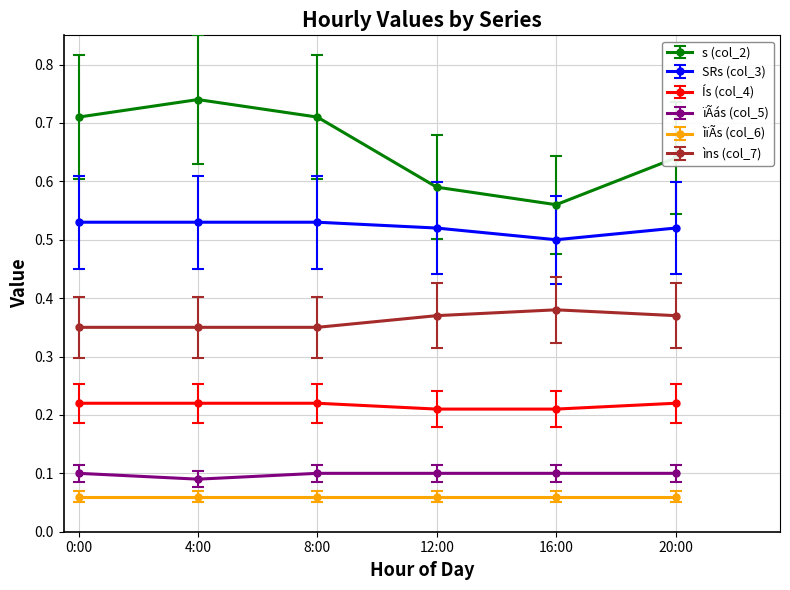

Which series has the widest spread of values?

s (col_2)